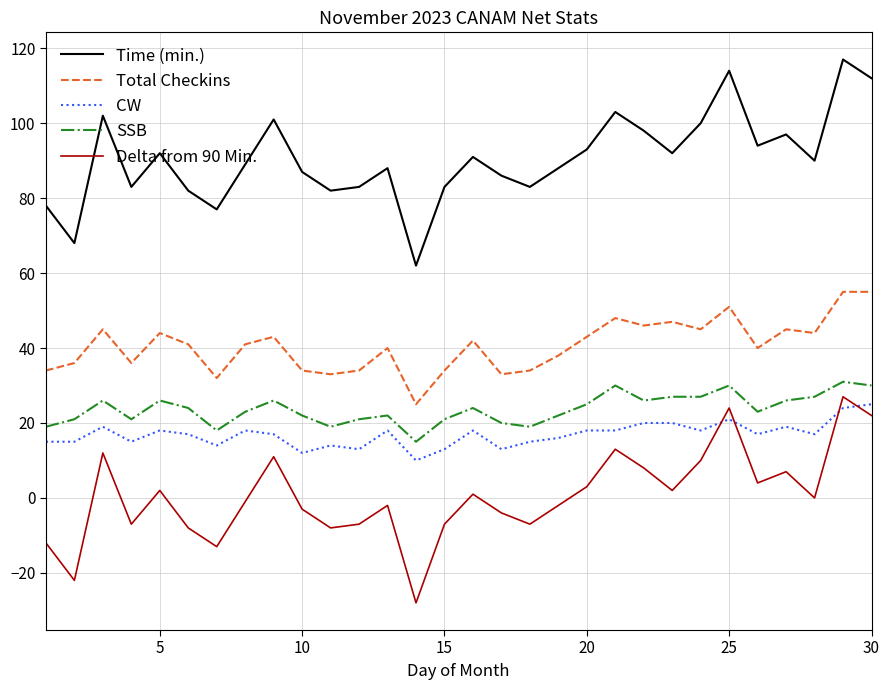

What is the minimum value shown in the chart?

-28